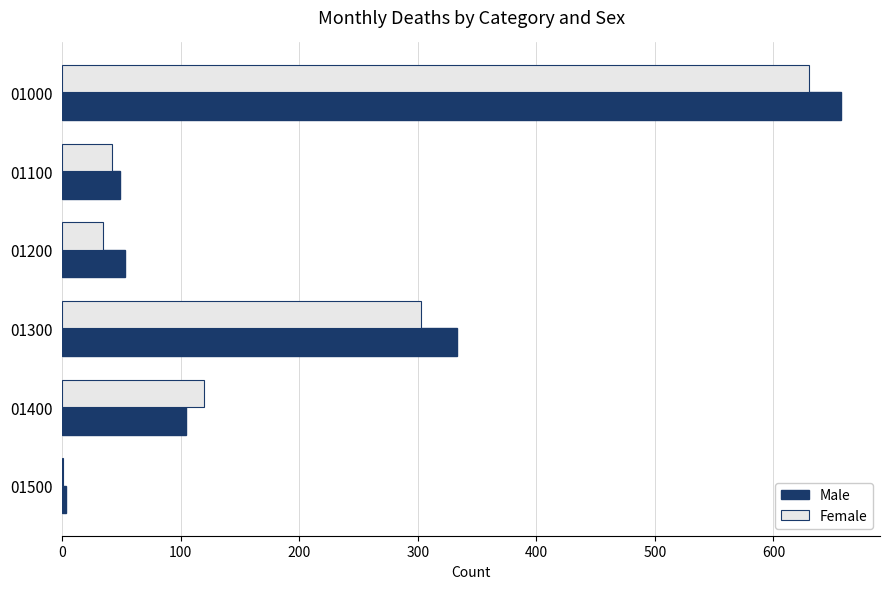

What is the maximum value for Male?

657